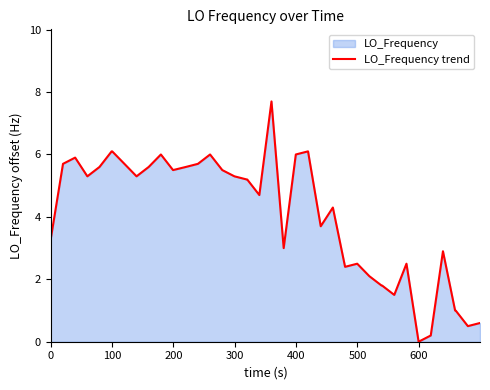

What is the greatest value displayed?

7.7